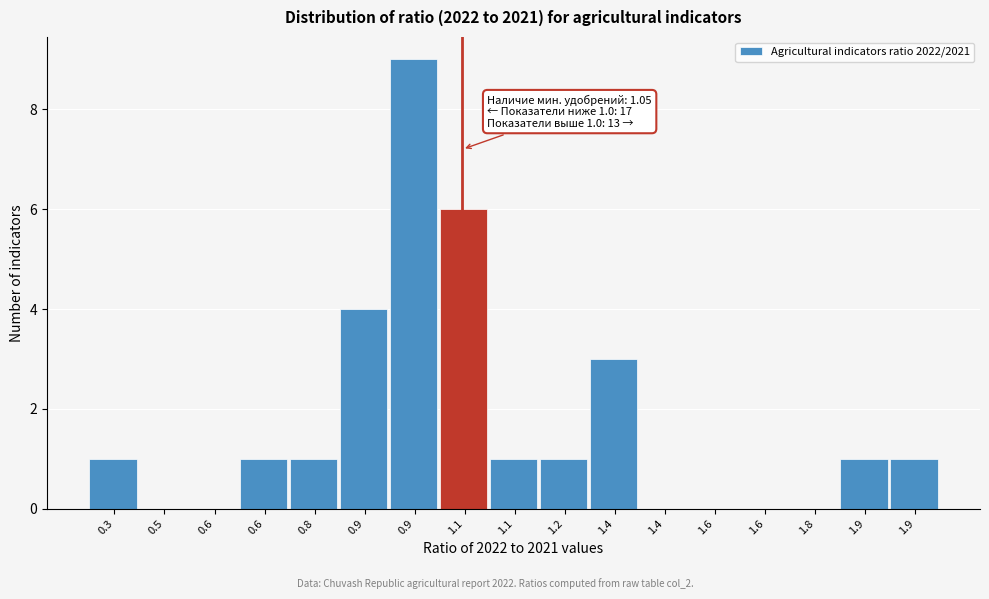

Count the number of categories in the chart.

17